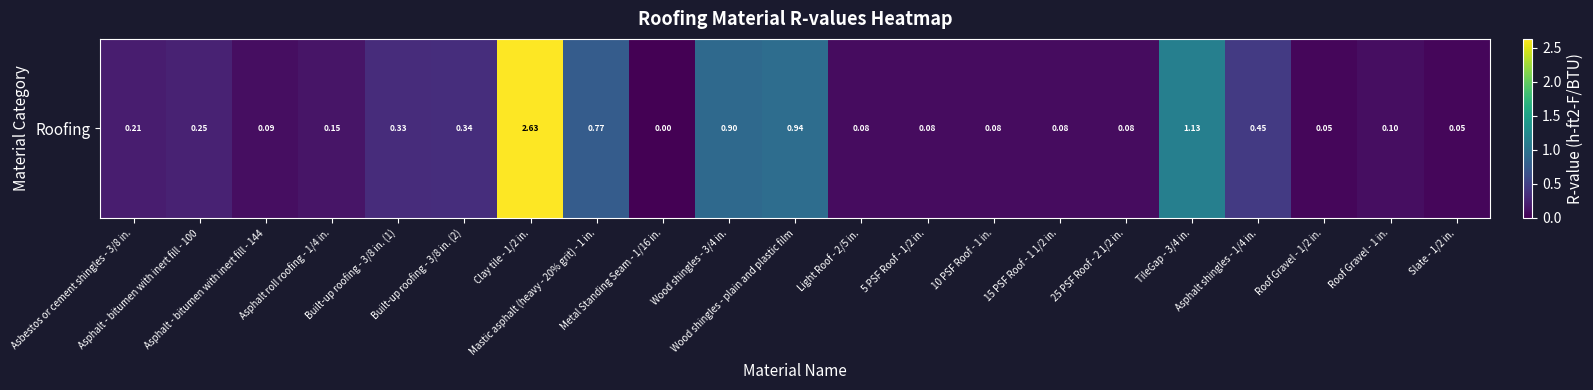

At which category does the chart reach its minimum across all series?

Metal Standing Seam - 1/16 in.